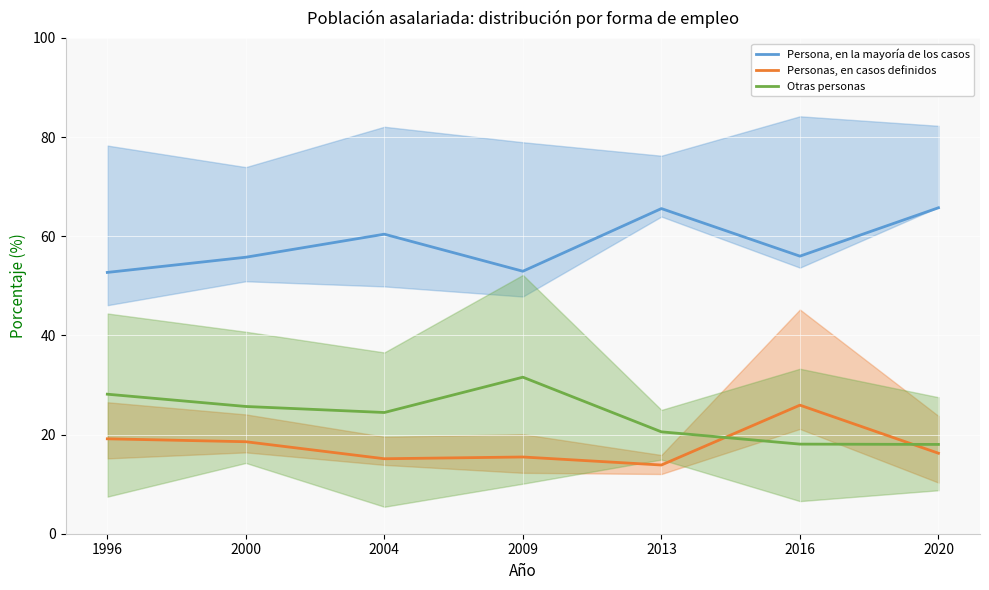

At which category is the sum across all series the highest?

2016